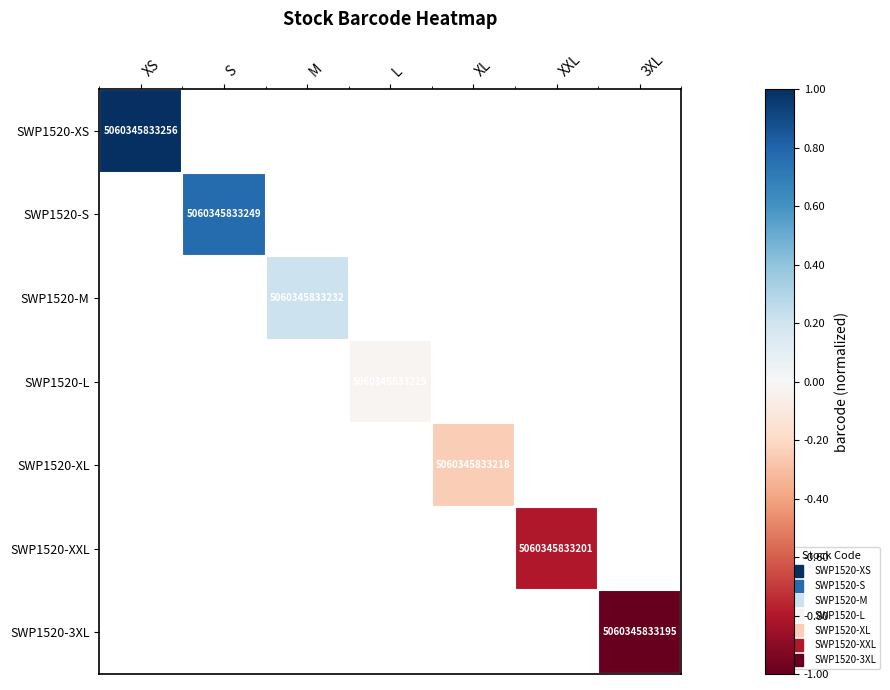

List the labels in order of SWP1520-XL value, smallest first.

XS, S, M, L, XL, XXL, 3XL